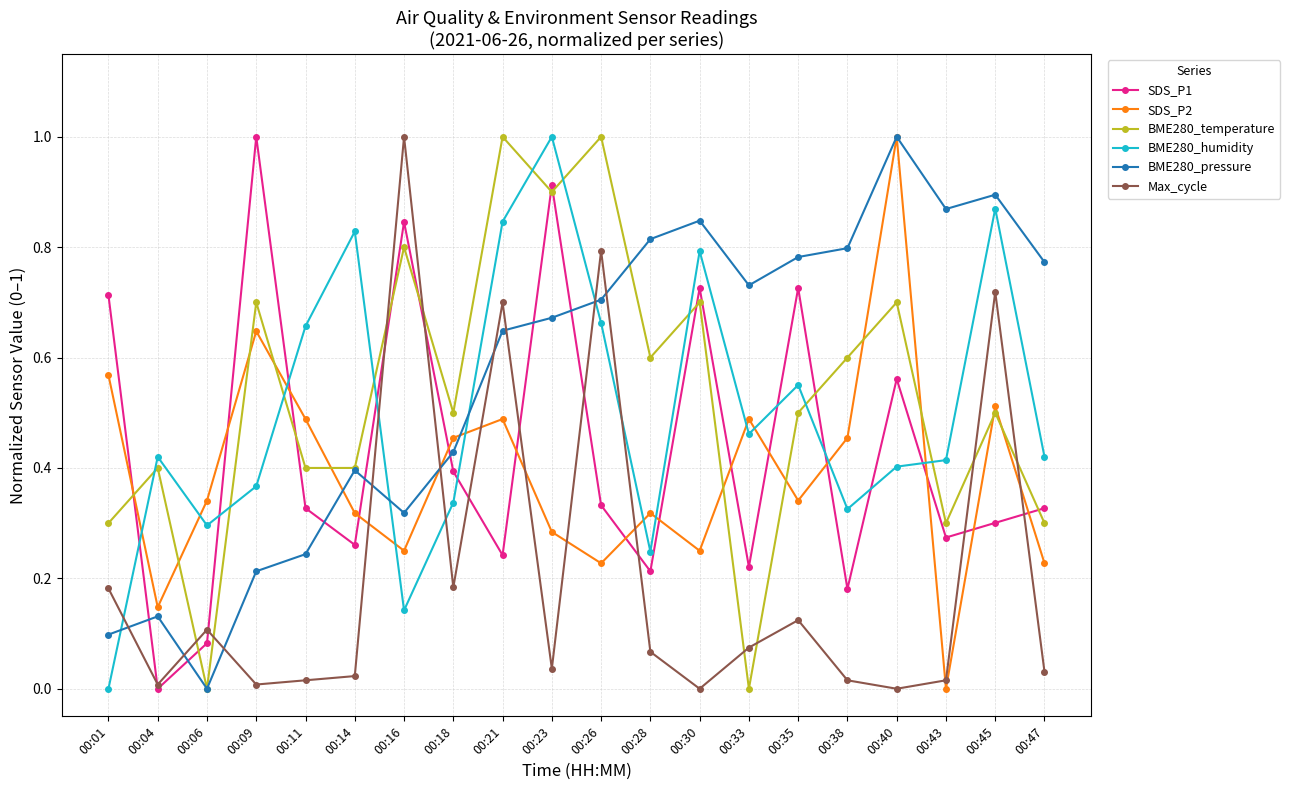

Where is the first local maximum for SDS_P1?

00:09